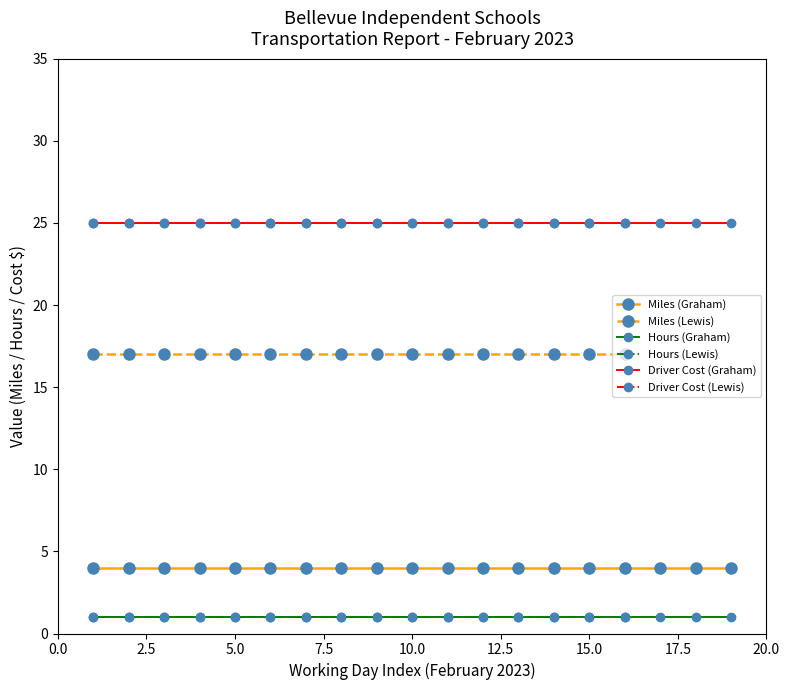

Rank the series by their average value, from highest to lowest.

Driver Cost, Miles, Hours